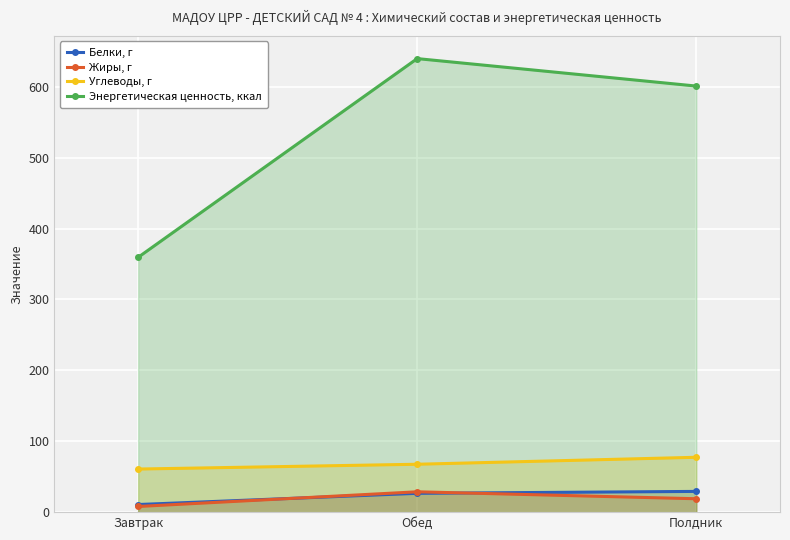

Which series has the widest spread of values?

Энергетическая ценность, ккал